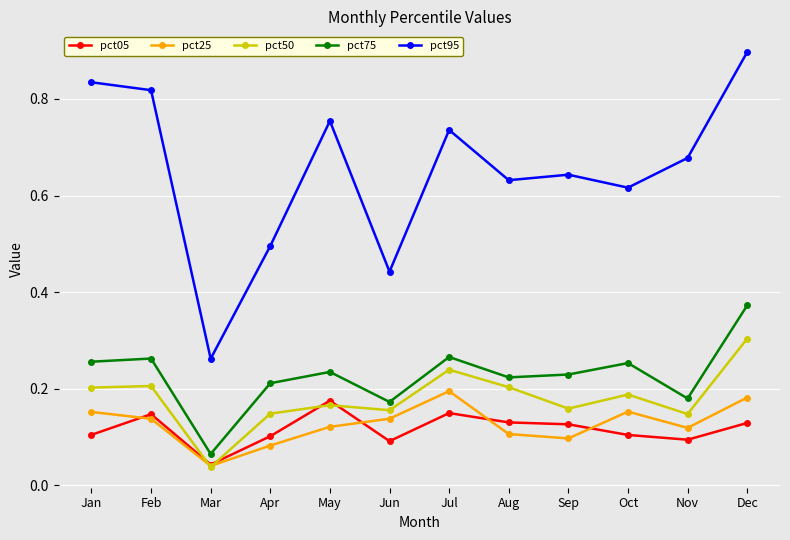

Is this an area chart (filled region under the line)?

No